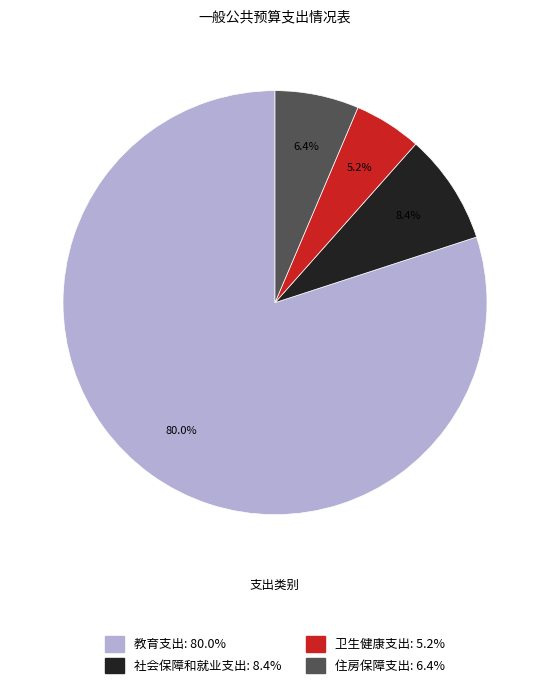

What is the ratio of the value at 住房保障支出 to the value at 社会保障和就业支出?

0.8